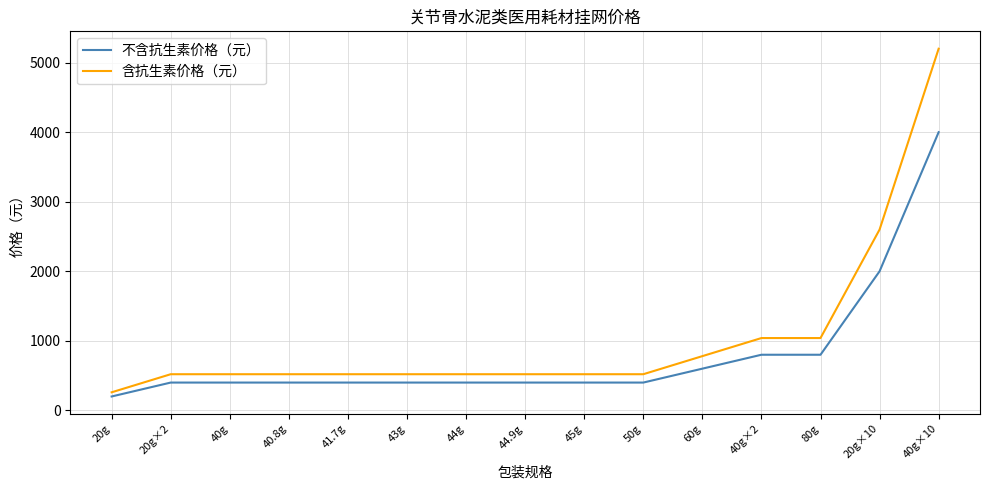

What are all the series names shown in the legend?

不含抗生素价格（元）, 含抗生素价格（元）